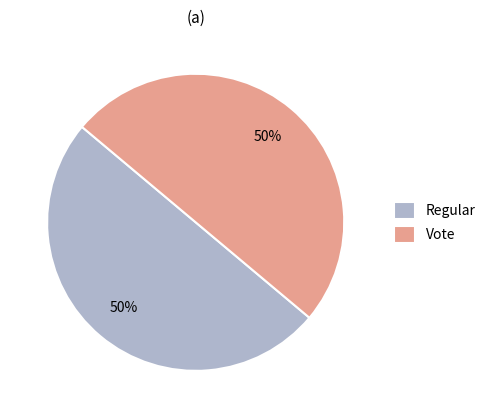

Do Regular and Vote together represent more than half of the pie?

Yes